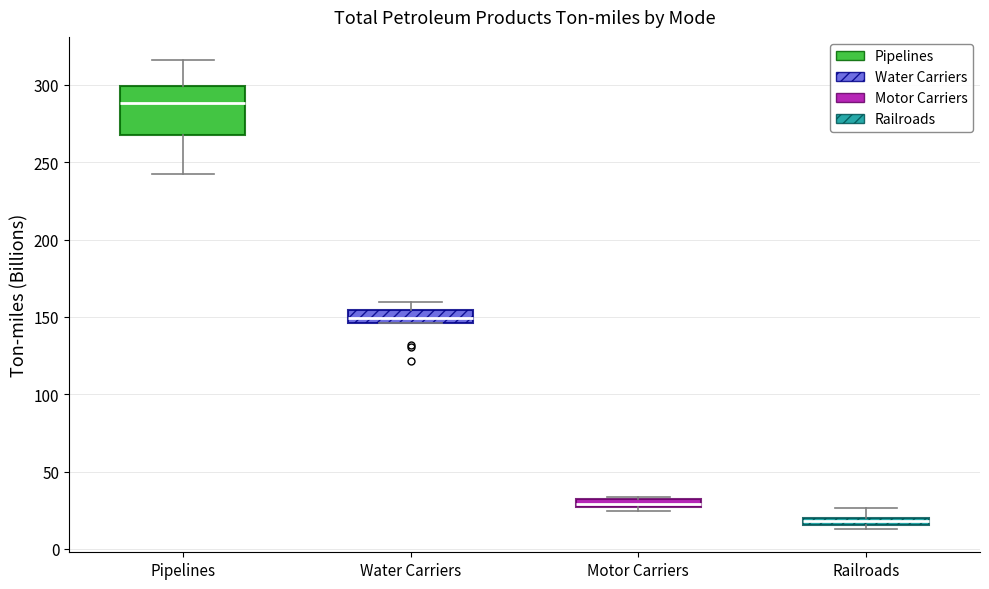

Which box is the tallest, from its lower edge to its upper edge?

Pipelines